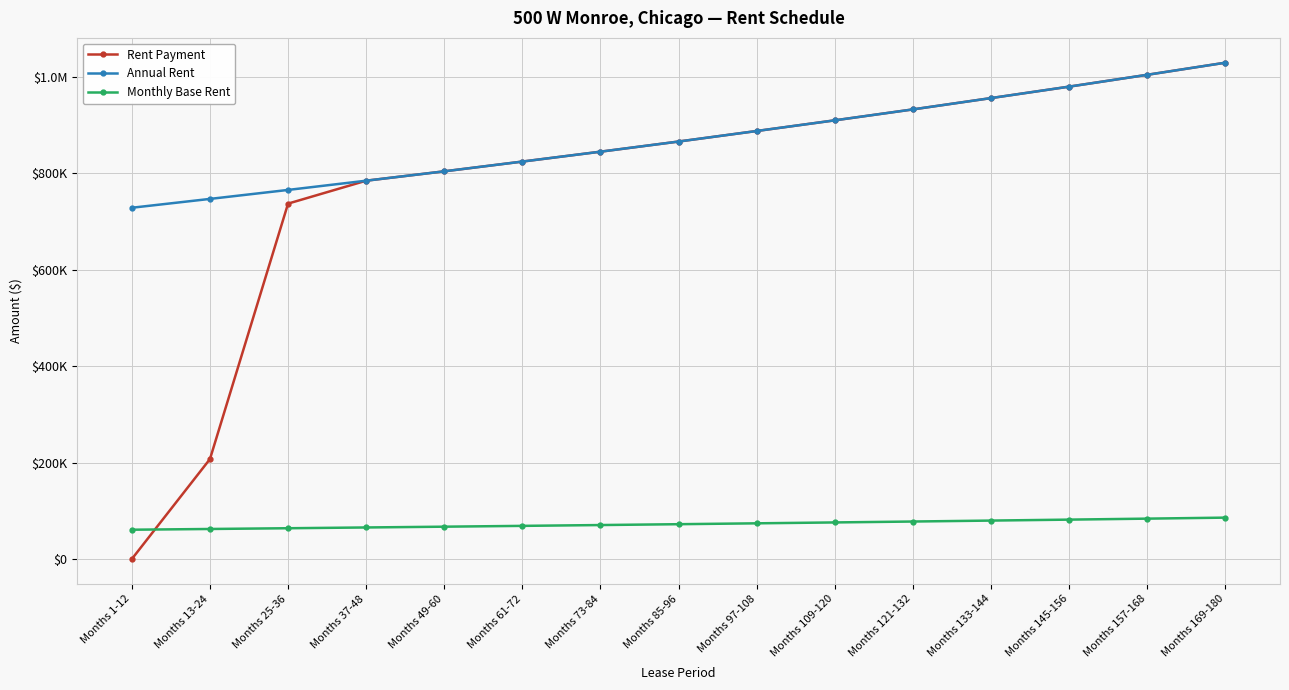

At which label does Monthly Base Rent reach its minimum?

Months 1-12